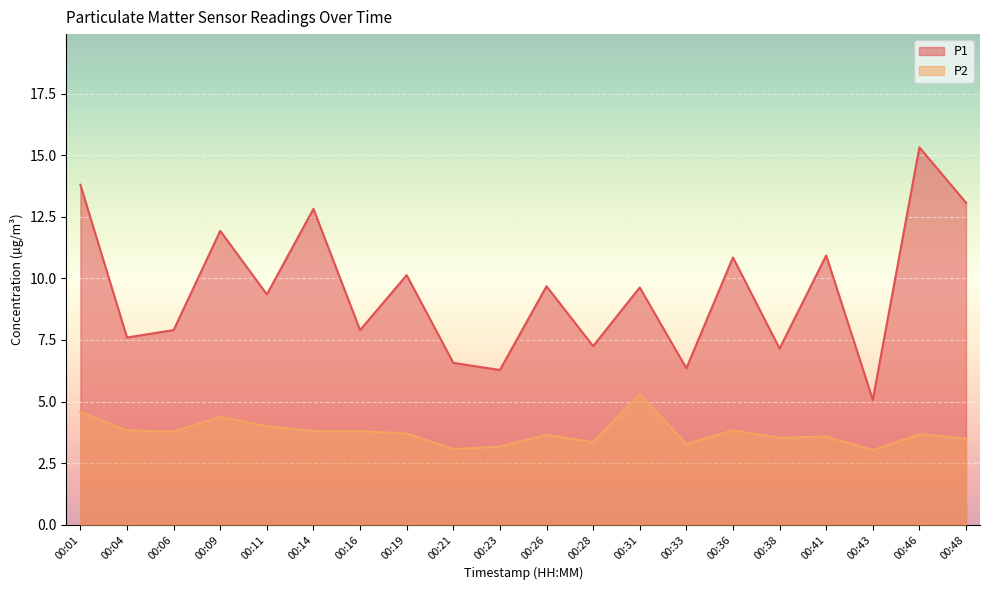

True or false: P2 and P1 cross at least once.

False